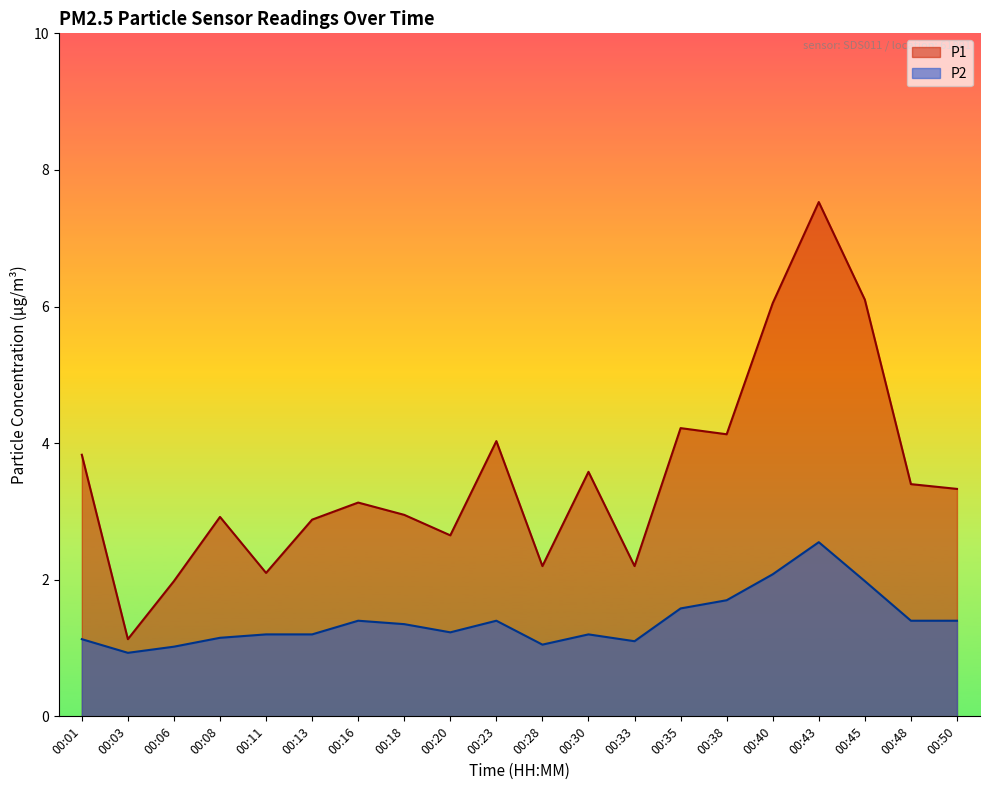

Which series changed the most between 00:18 and 00:50?

P1